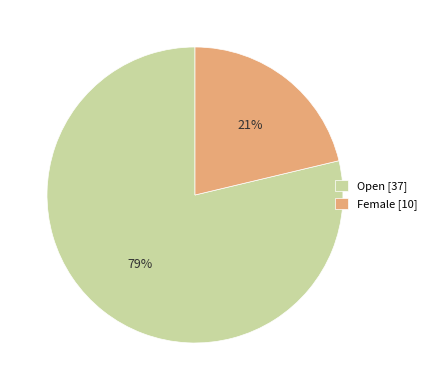

What is the ratio of the value at Female [10] to the value at Open [37]?

0.3